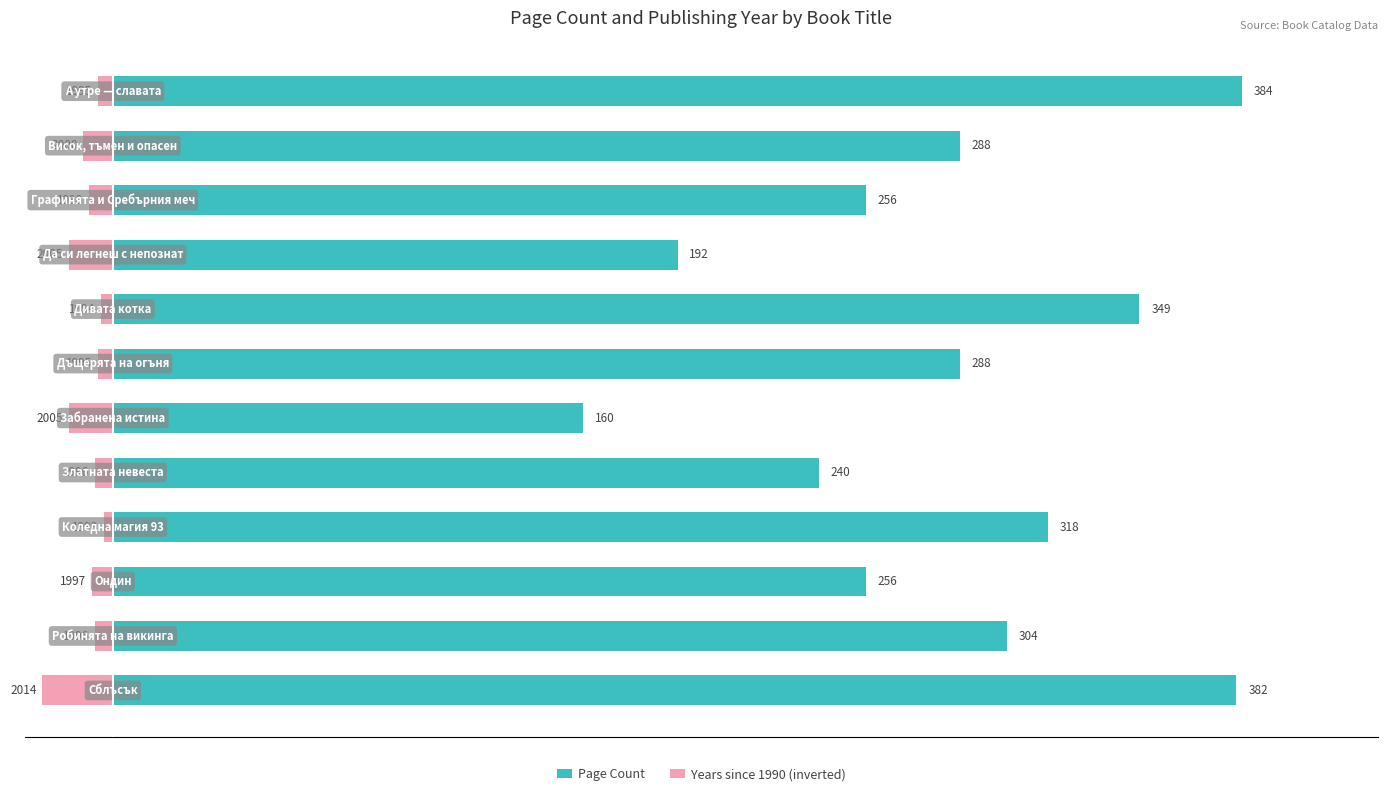

Which series changed the most between 2 and 10?

Page Count